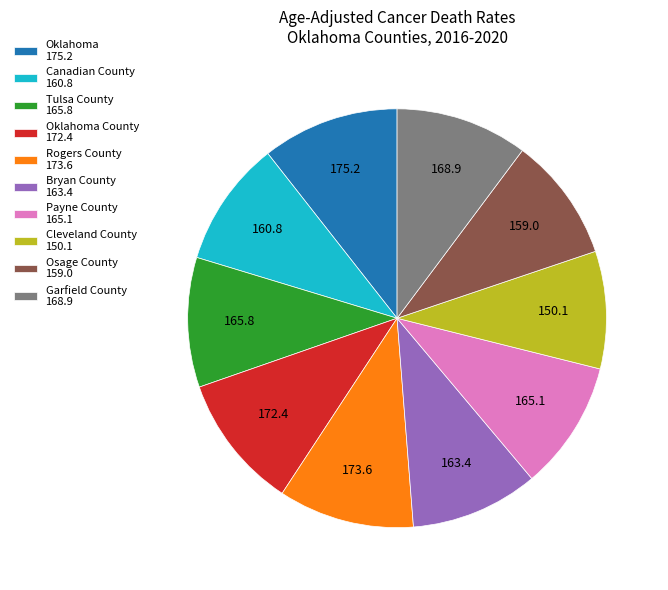

Combined, do Oklahoma 175.2 and Cleveland County 150.1 account for over 50%?

No